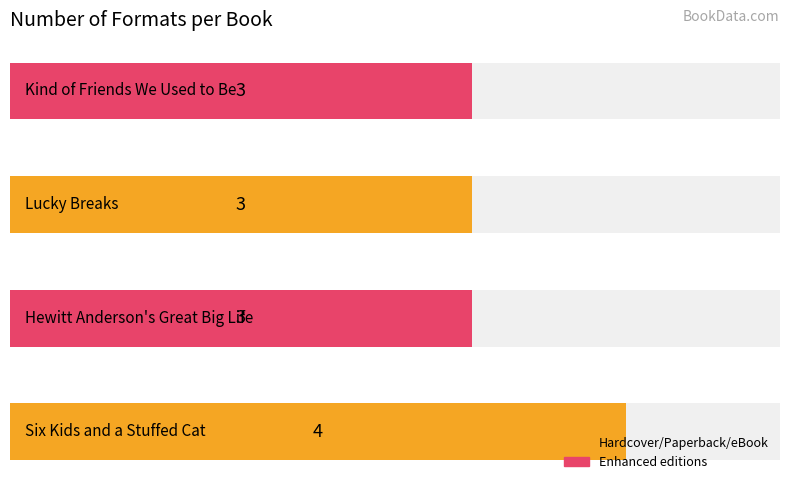

What is the smallest value displayed?

3